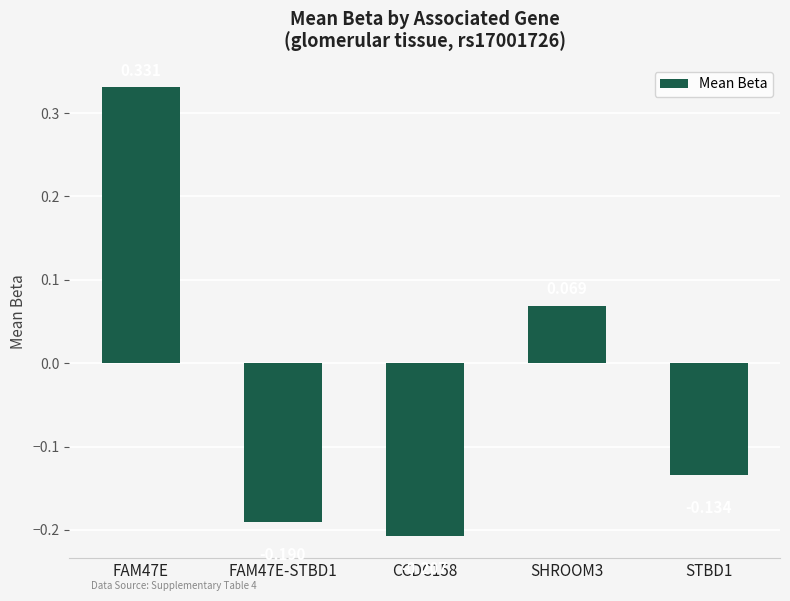

How many categories are shown in the chart?

5